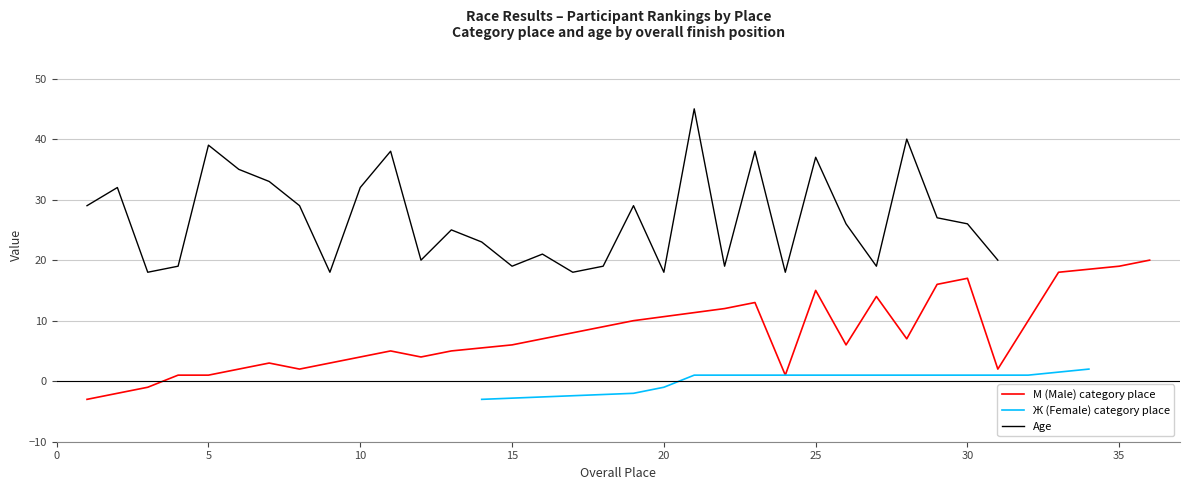

Is it true that М (Male) category place equals 1 at 5?

True